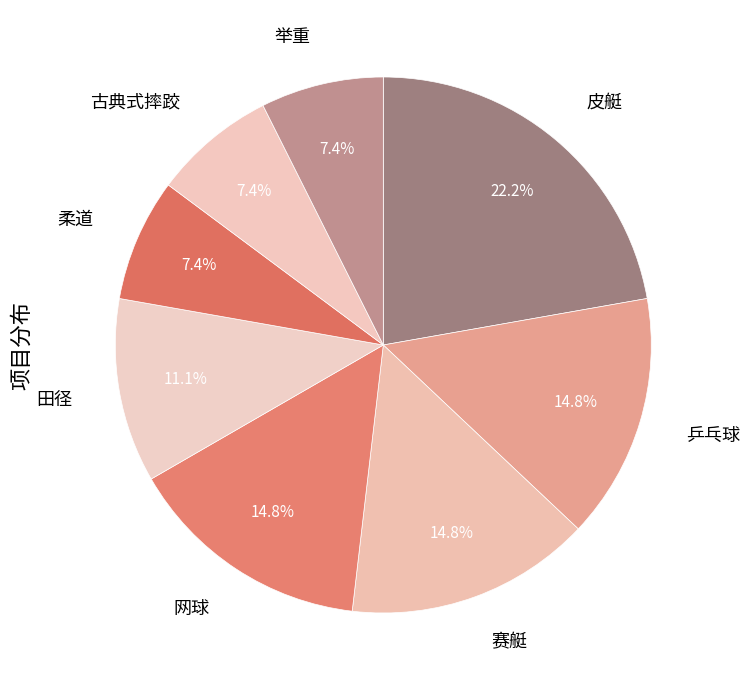

Count the number of slices in the pie.

8